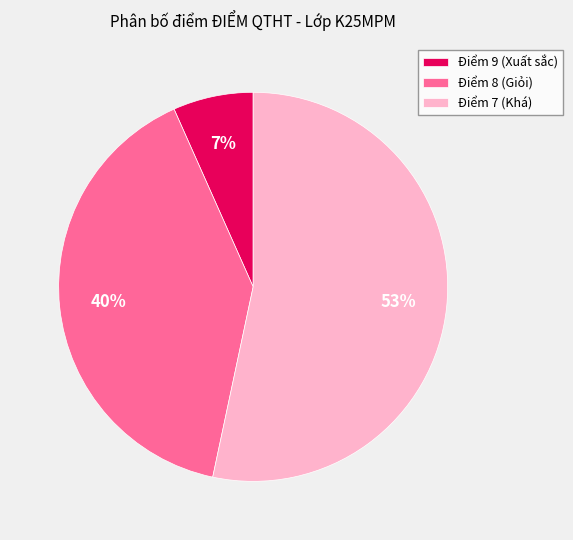

To the nearest percent, what portion does Điểm 7 (Khá) represent?

53%